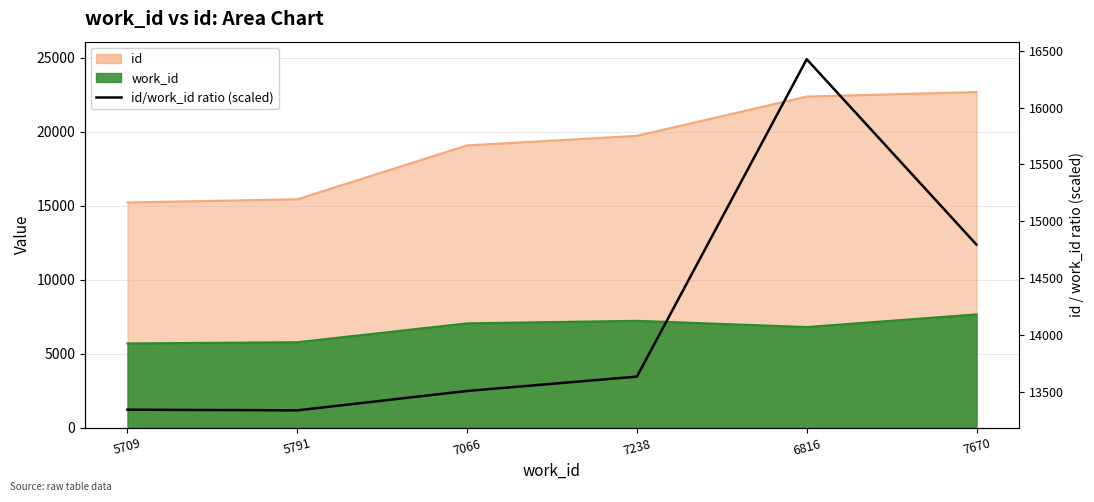

What is the change in value from 7238 to 7670?

+1160.4